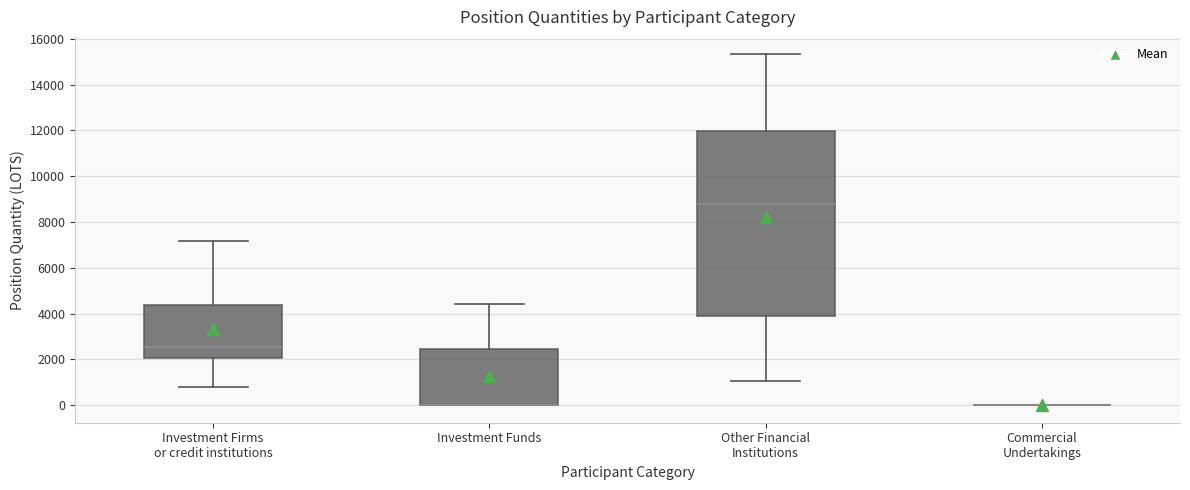

Which box is the tallest, from its lower edge to its upper edge?

Other Financial Institutions